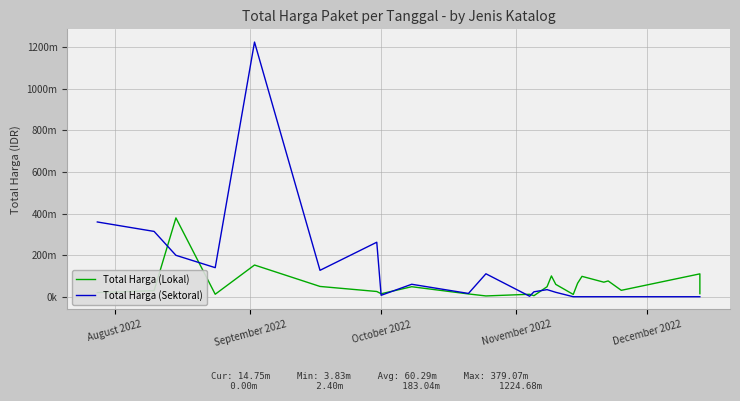

List the series in order of their overall mean, highest first.

Total Harga (Sektoral), Total Harga (Lokal)